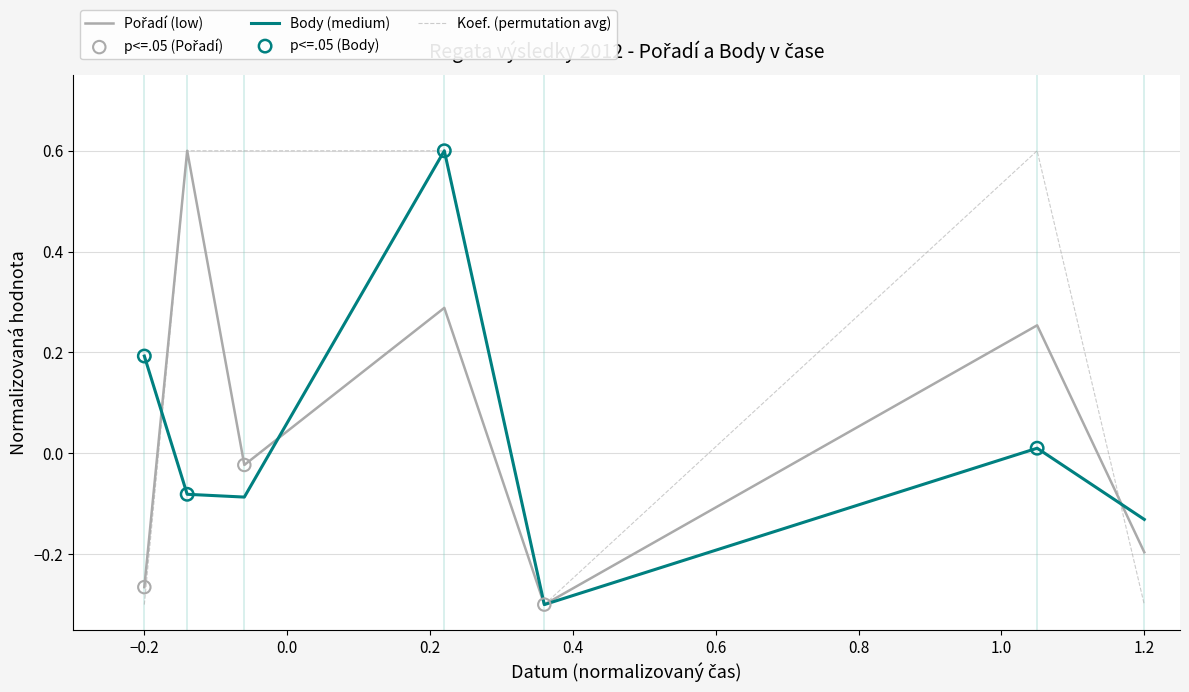

Which series has the largest total across all categories?

Koef. (permutation avg)